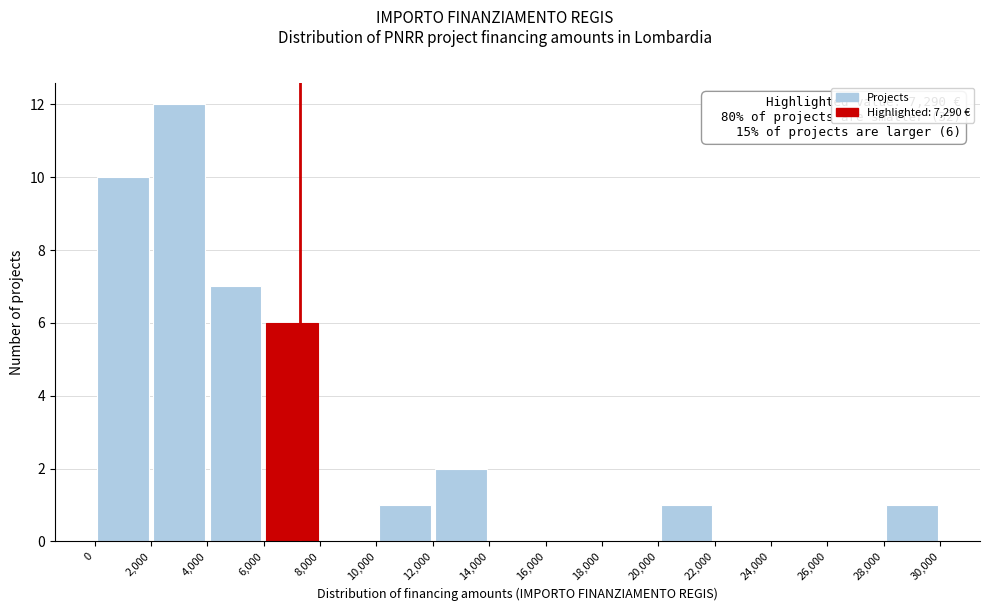

Over which range of the x-axis is the bar tallest?

2,000 to 4,000